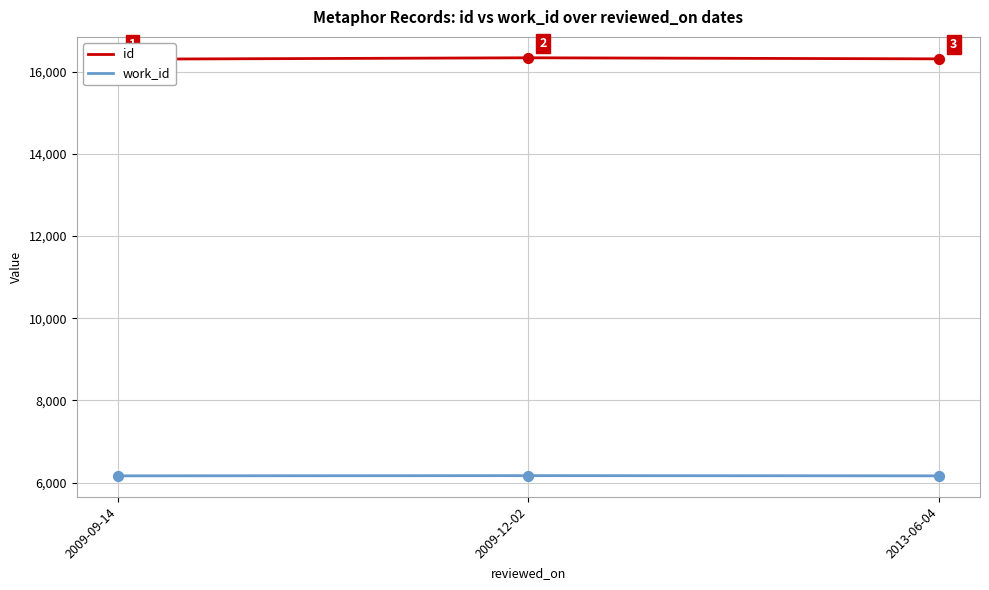

Which series has the widest spread of Y values?

id